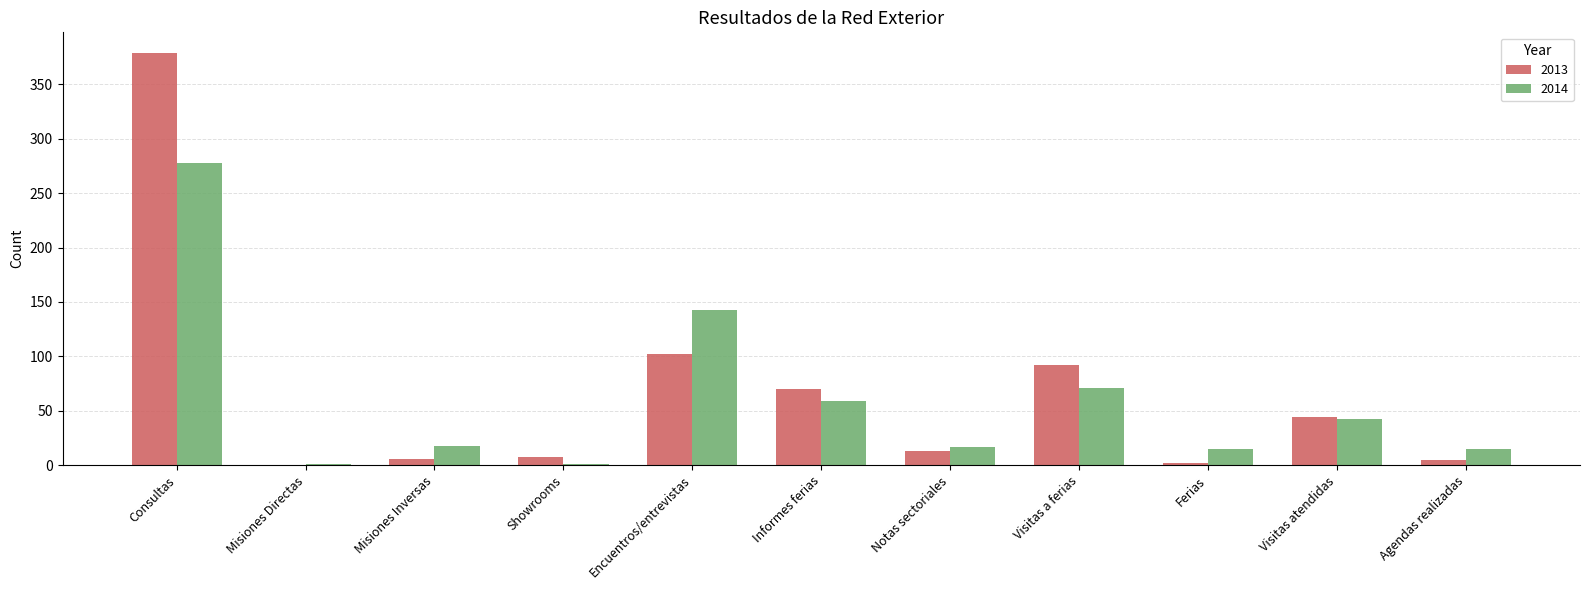

Which series has the widest spread of values?

2013